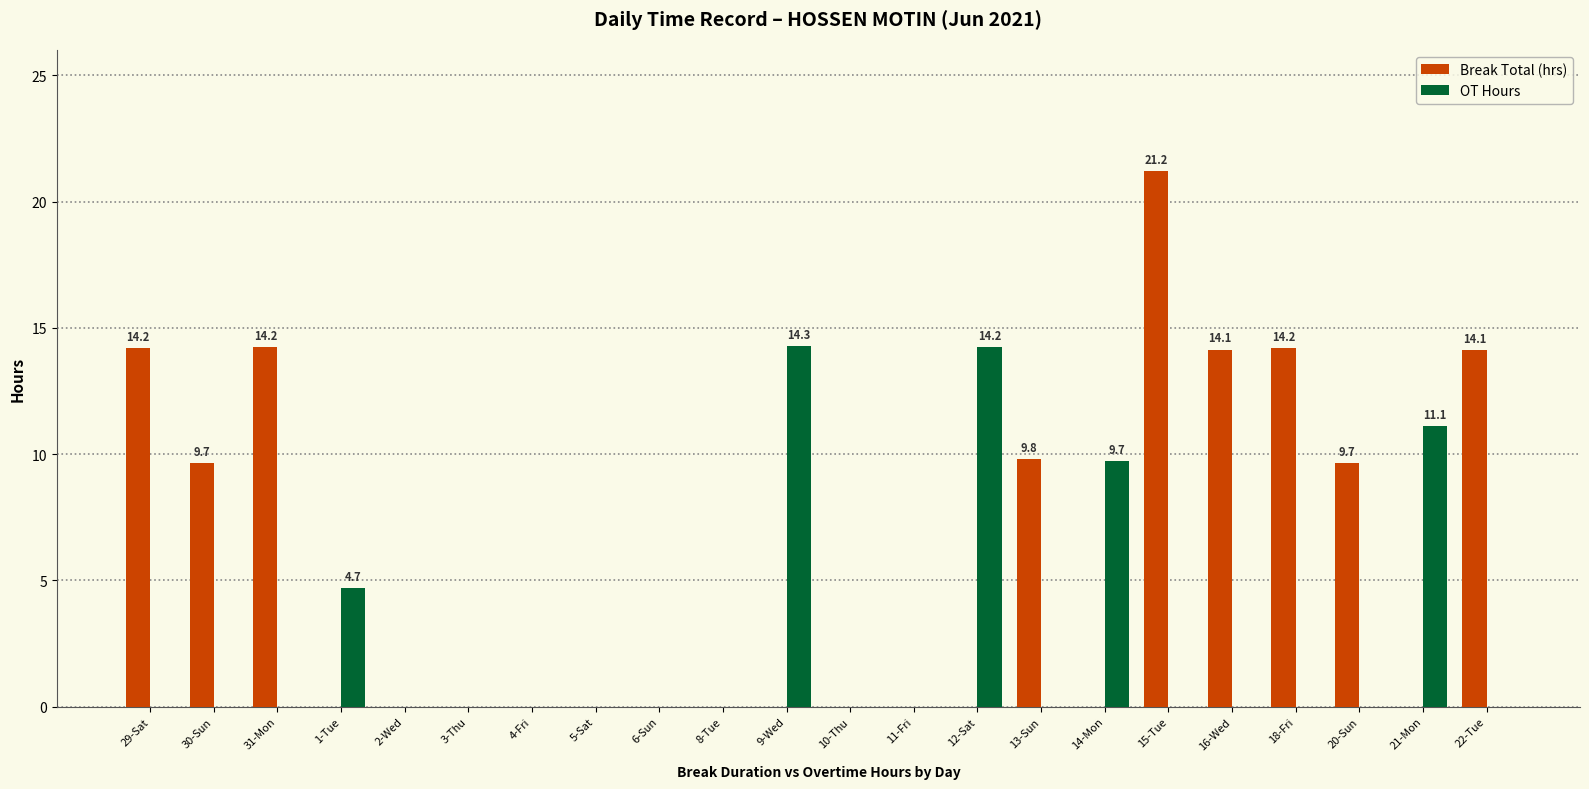

How many groups of bars are there?

22